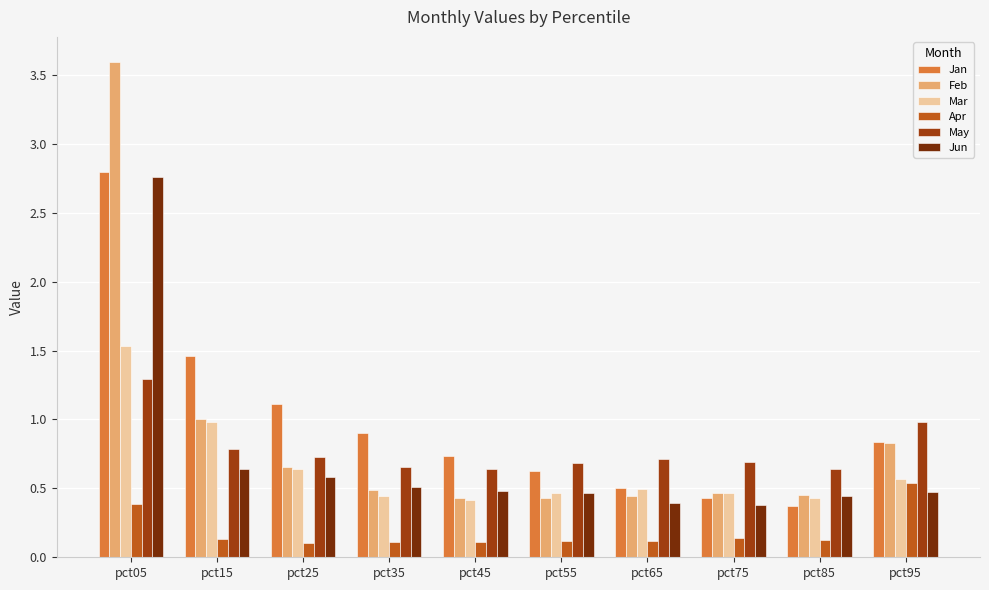

Is it true that Feb equals 1.0 at pct15?

True